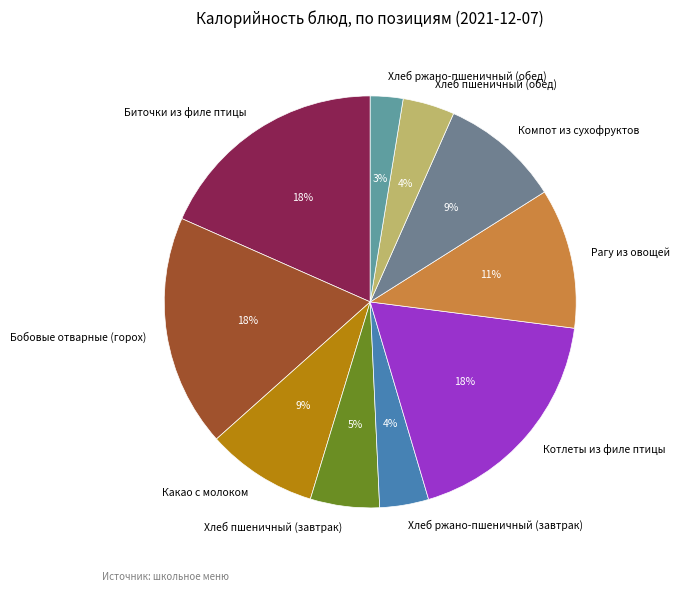

What is the ratio of the value at Биточки из филе птицы to the value at Хлеб пшеничный (обед)?

4.5